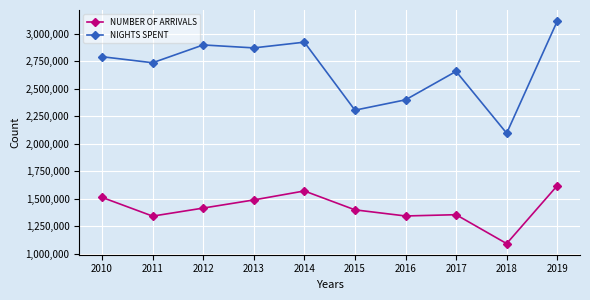

What value does the NIGHTS SPENT series have at 2014?

2922651